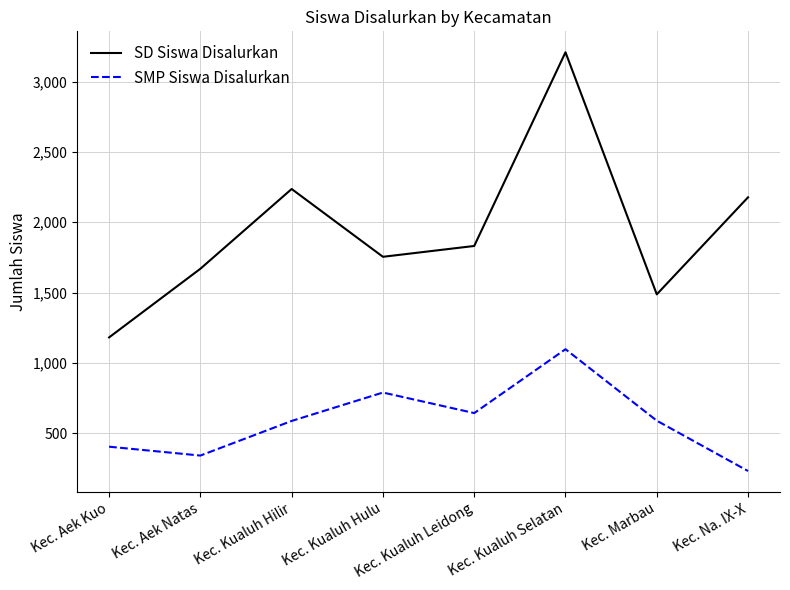

Is it true that SD Siswa Disalurkan equals 2236 at Kec. Kualuh Hilir?

True